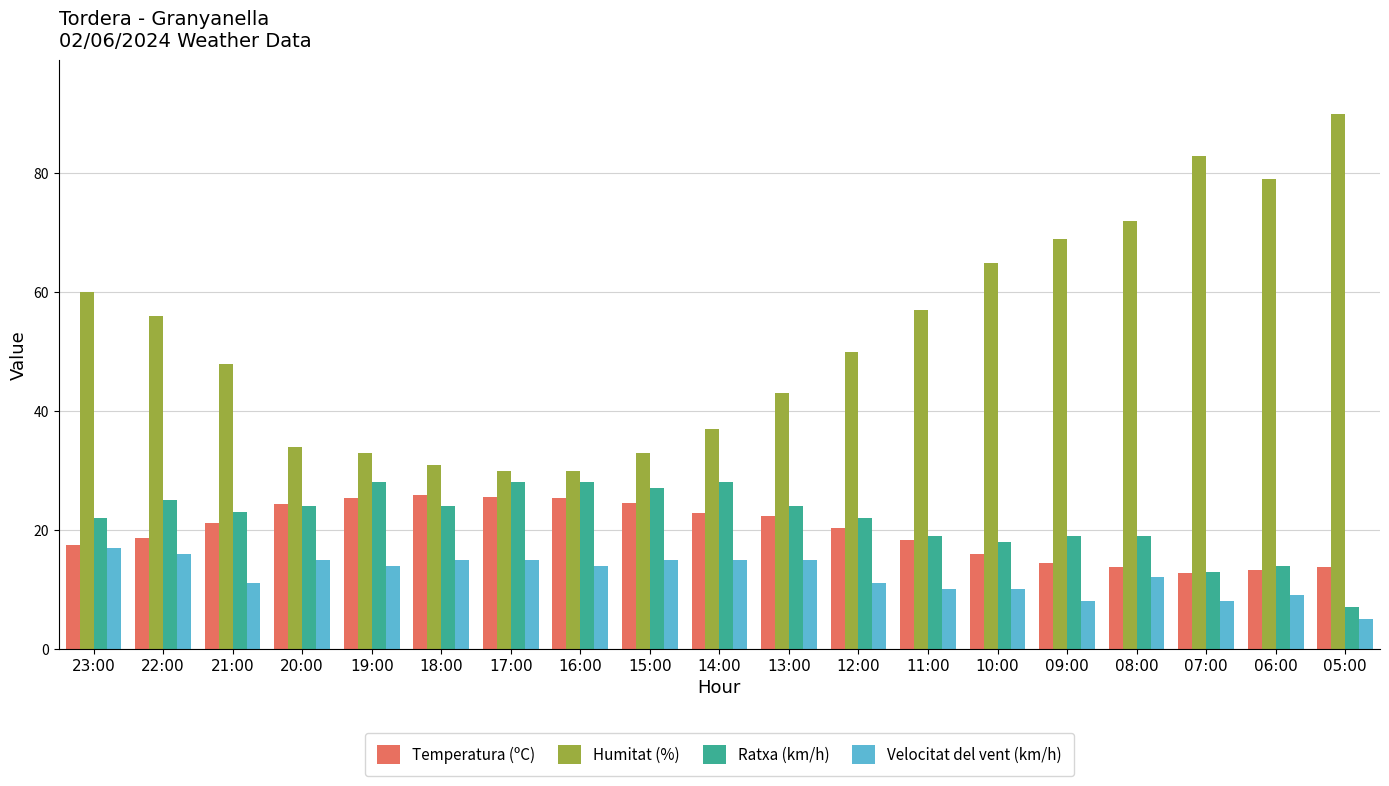

What is the maximum value for Velocitat del vent (km/h)?

17.0